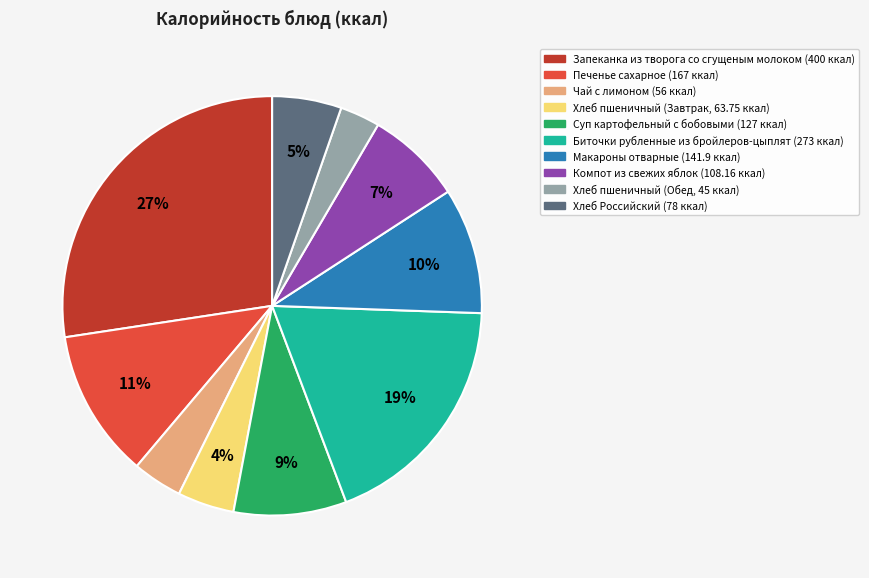

To the nearest percent, what is the difference between the largest and smallest slice percentages?

24%